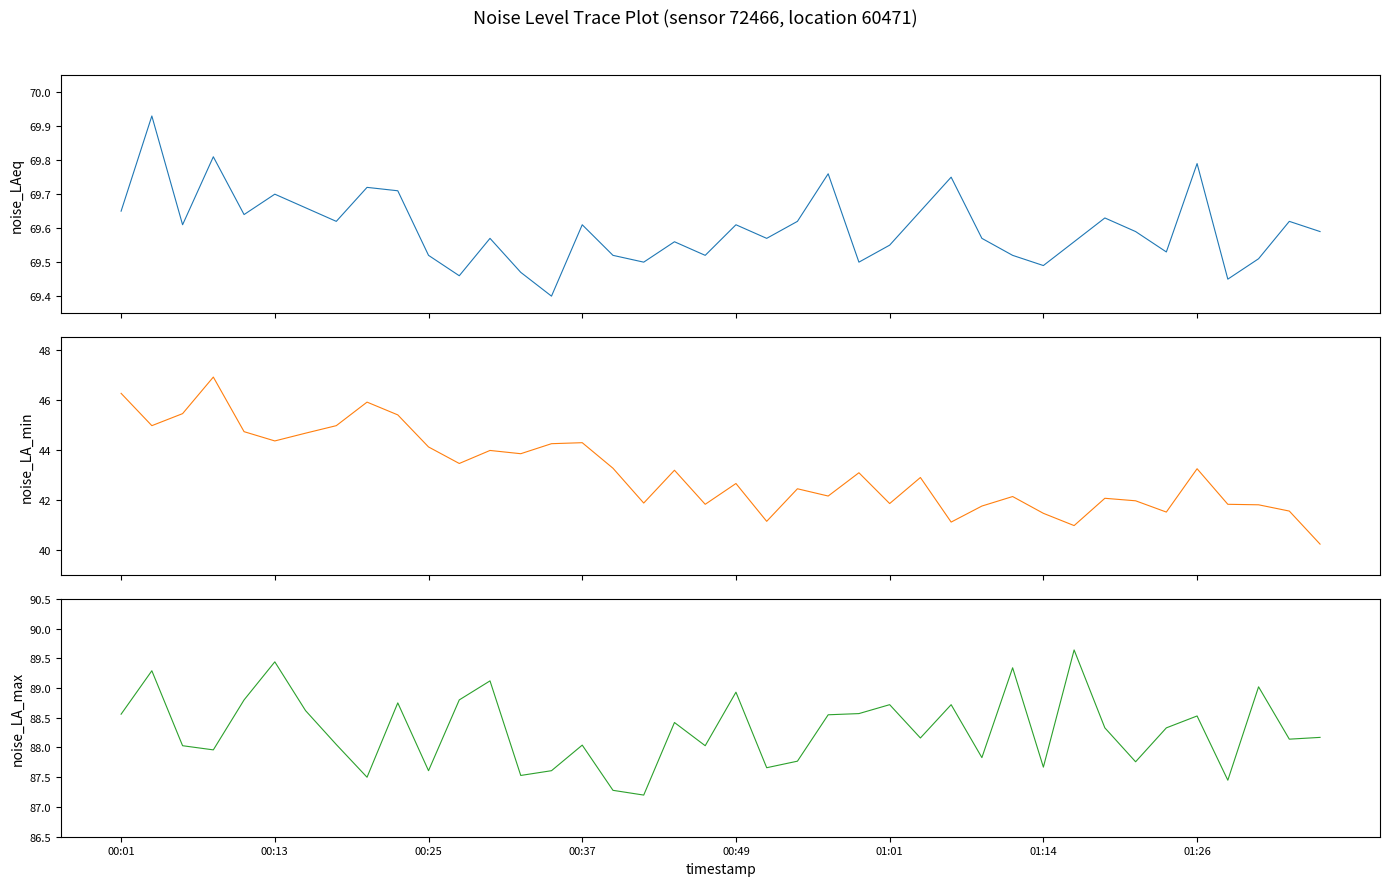

Which has a higher value, 00:25 or 15?

00:25